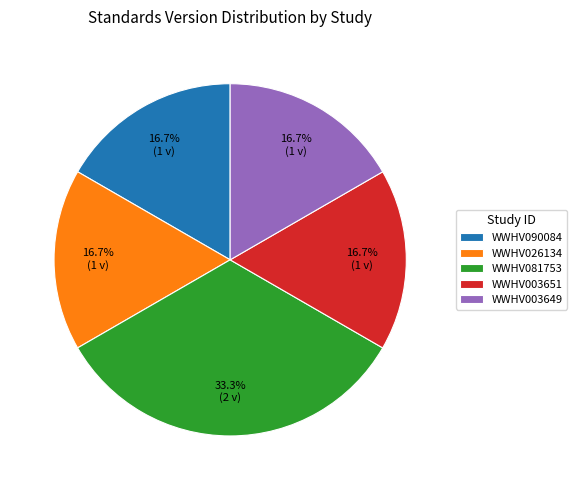

To the nearest percent, what is the difference between the largest and smallest slice percentages?

17%